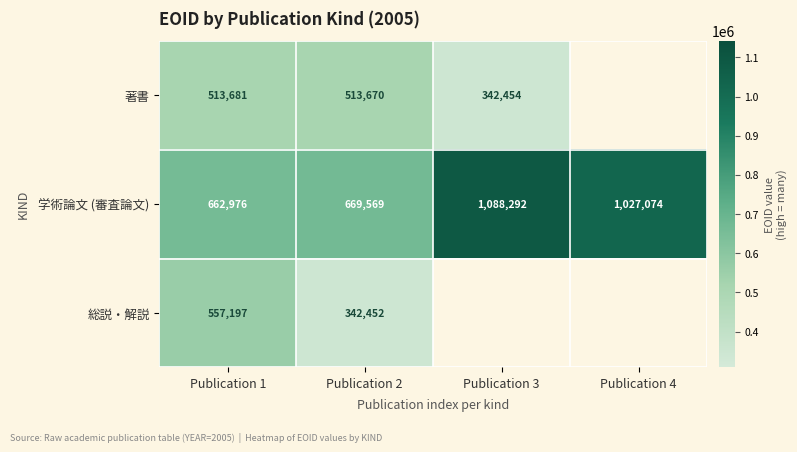

At Publication 2, list the series in order from smallest to largest.

総説・解説, 著書, 学術論文 (審査論文)